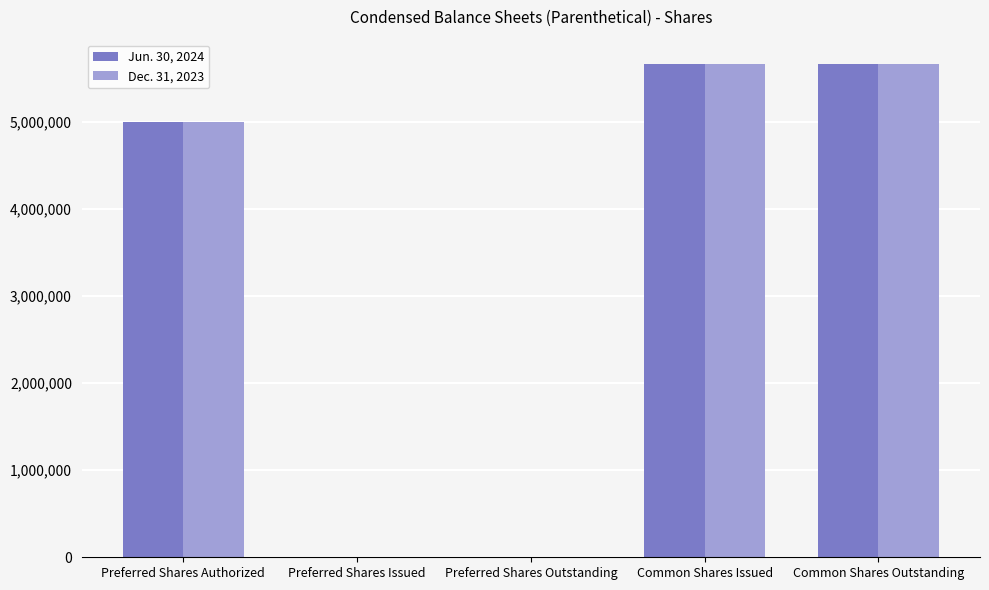

What is the maximum value shown in the chart?

5658123